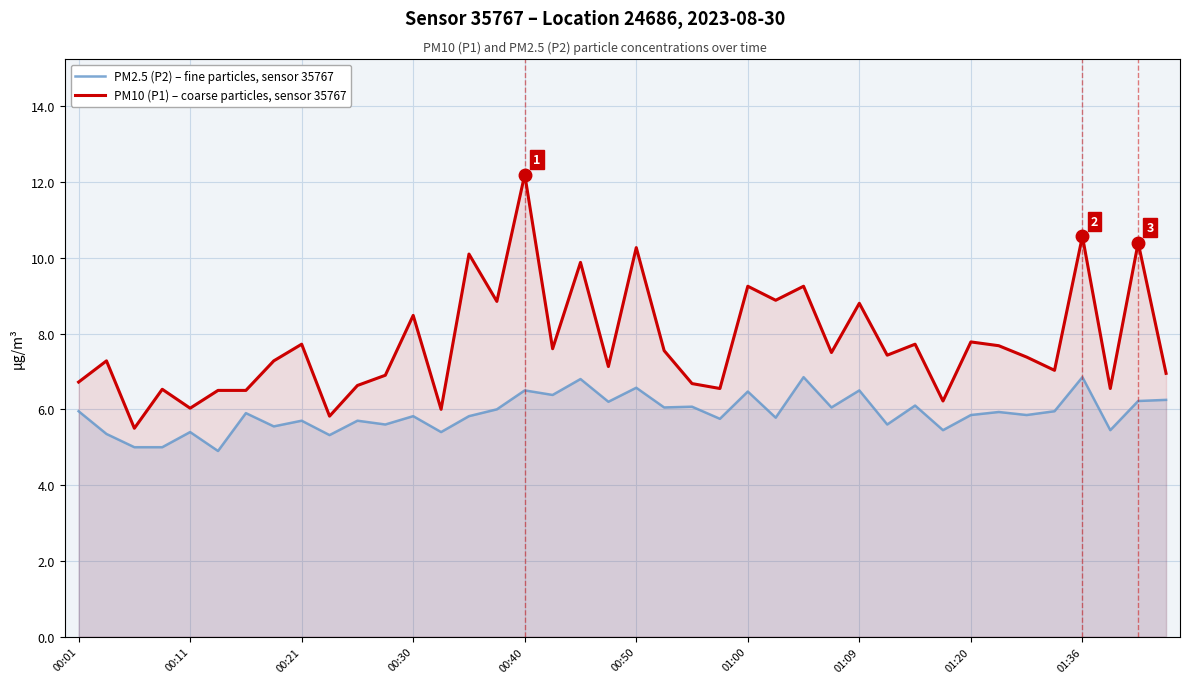

At 00:50, list the series in order from smallest to largest.

PM2.5 (P2) – fine particles, sensor 35767, PM10 (P1) – coarse particles, sensor 35767